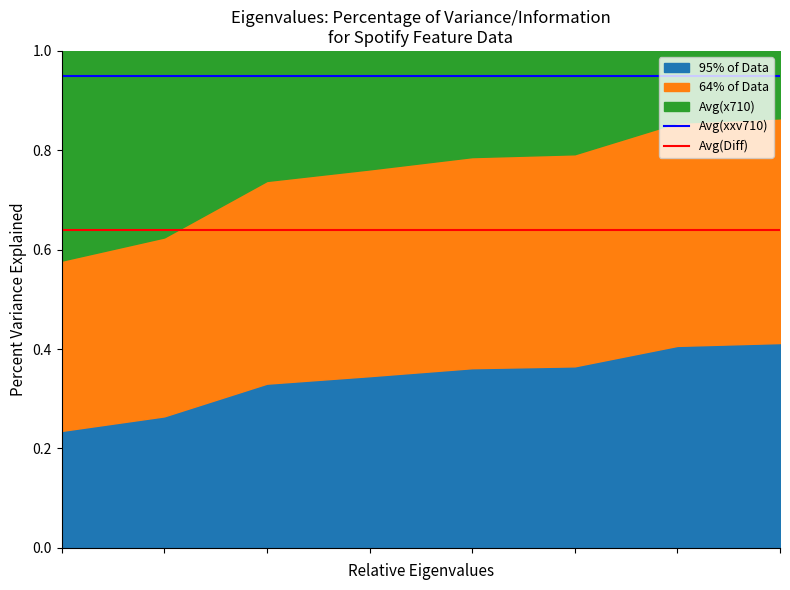

Does the chart display data point markers on the line(s)?

No